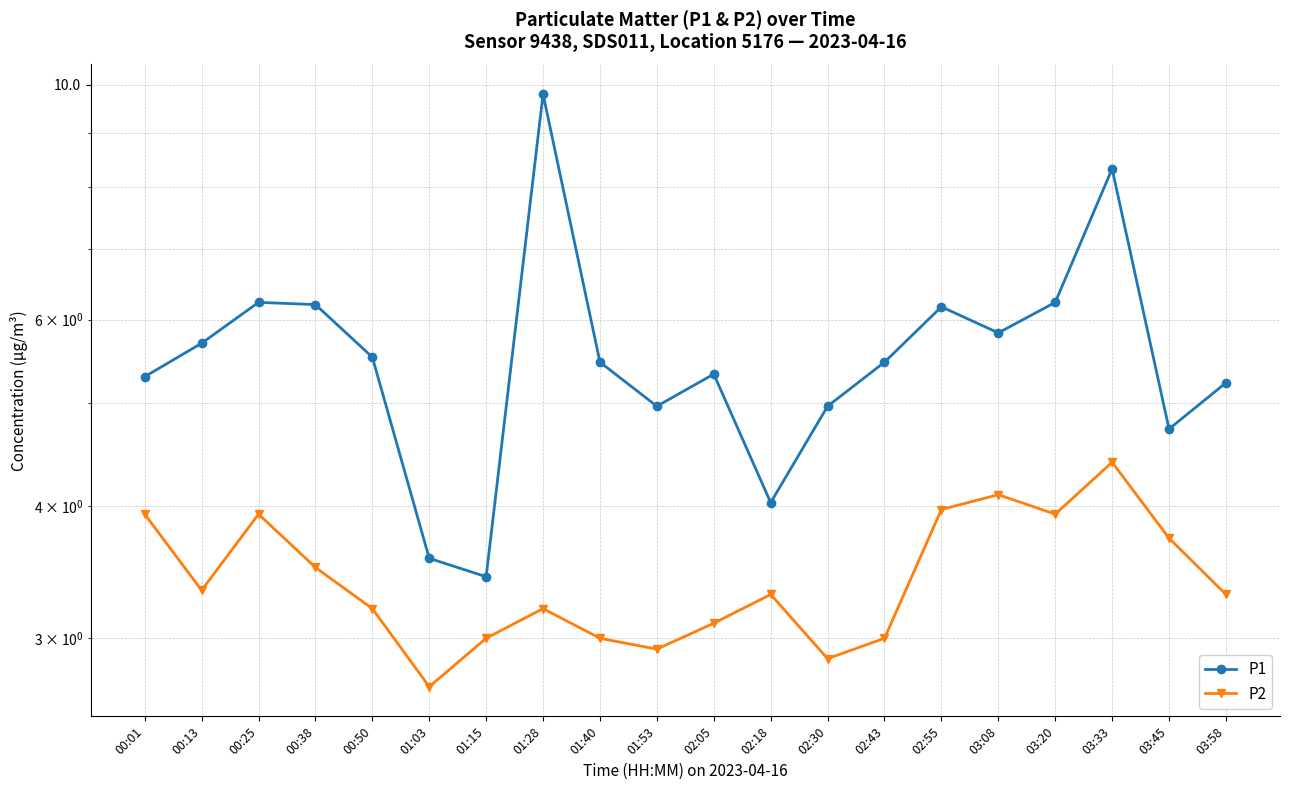

At which category does P2 reach its first local peak?

00:25